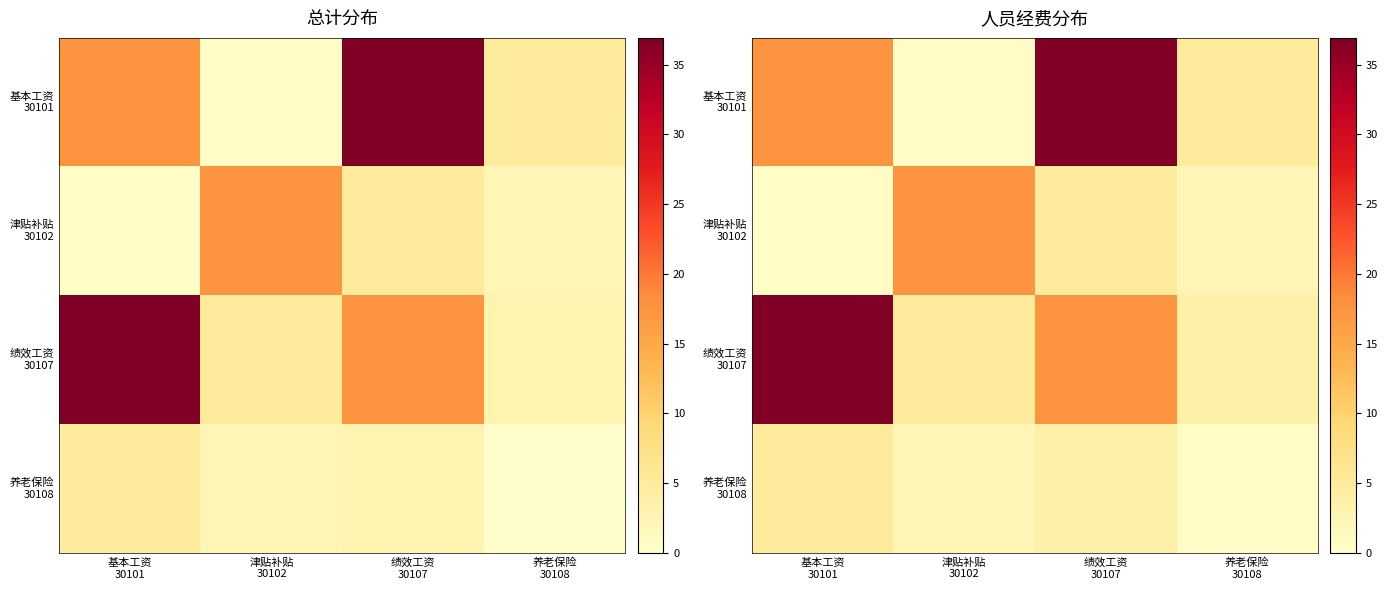

Which category has the lowest value across all series?

津贴补贴
30102